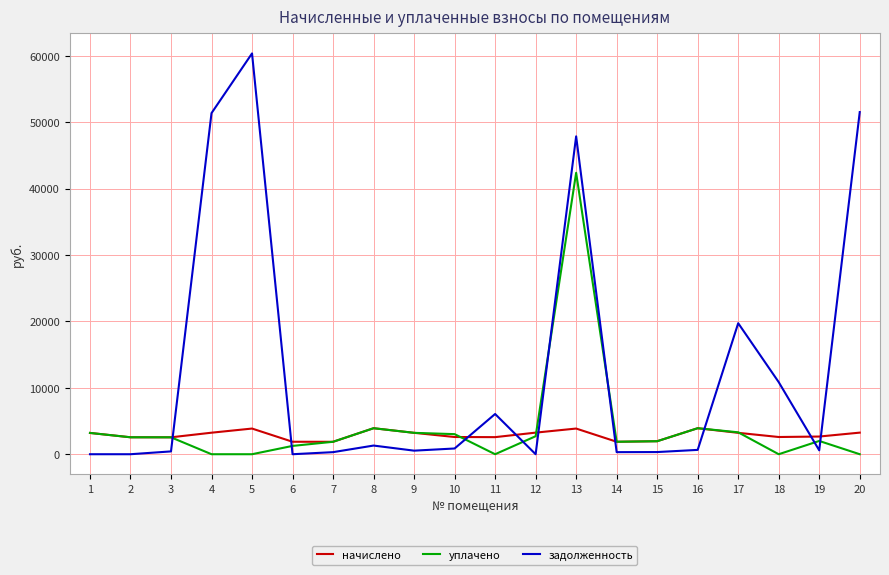

What value does the задолженность series have at 13?

47871.9